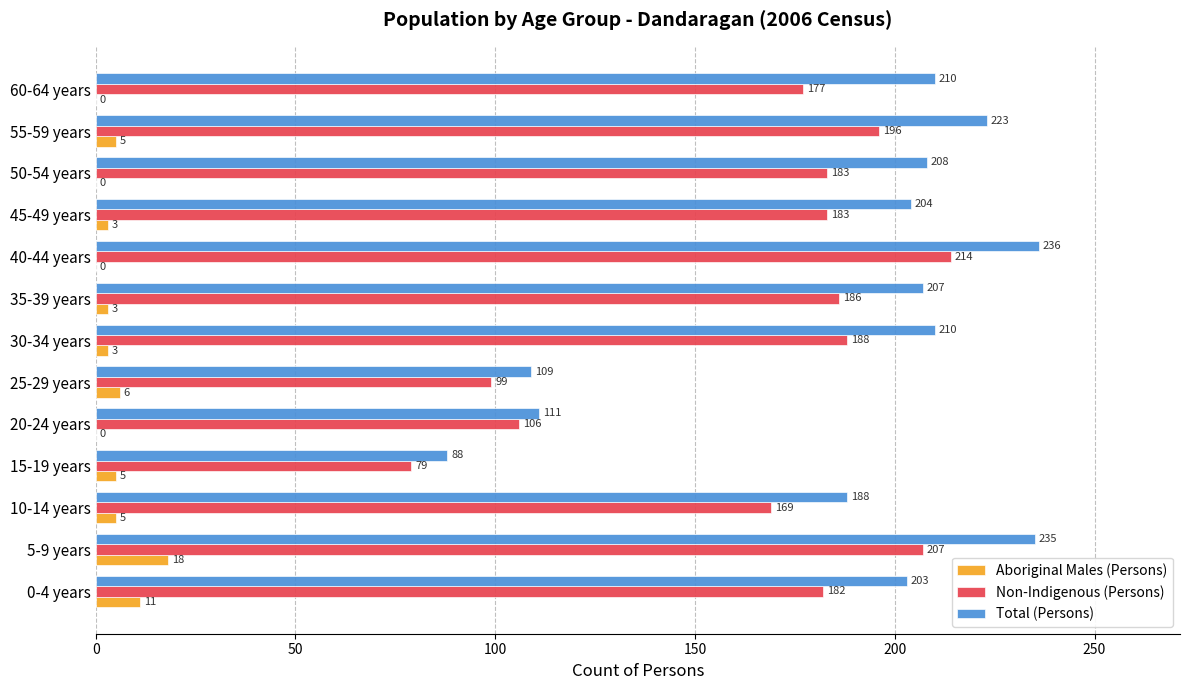

Which series changed the most between 0-4 years and 5-9 years?

Total (Persons)